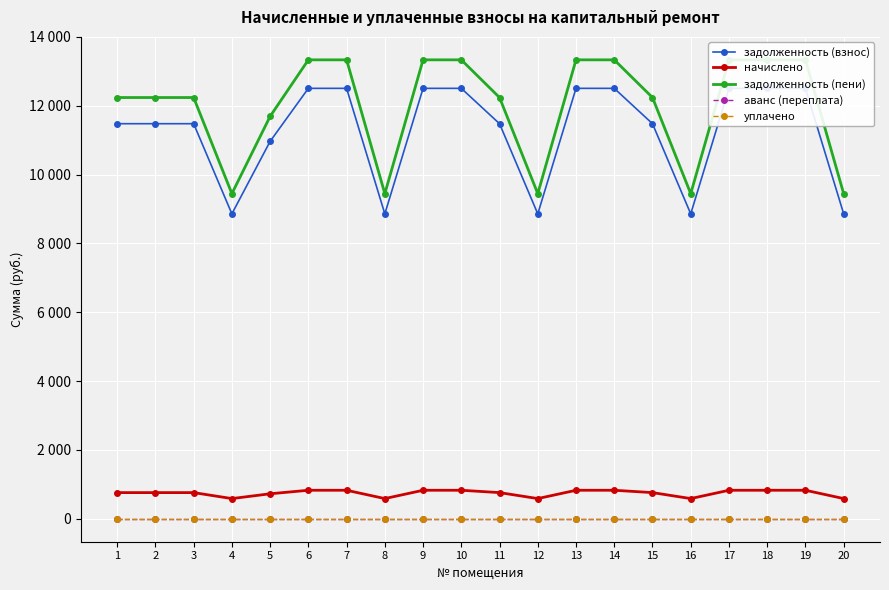

Is it true that задолженность (пени) equals 13334.5 at 7?

True